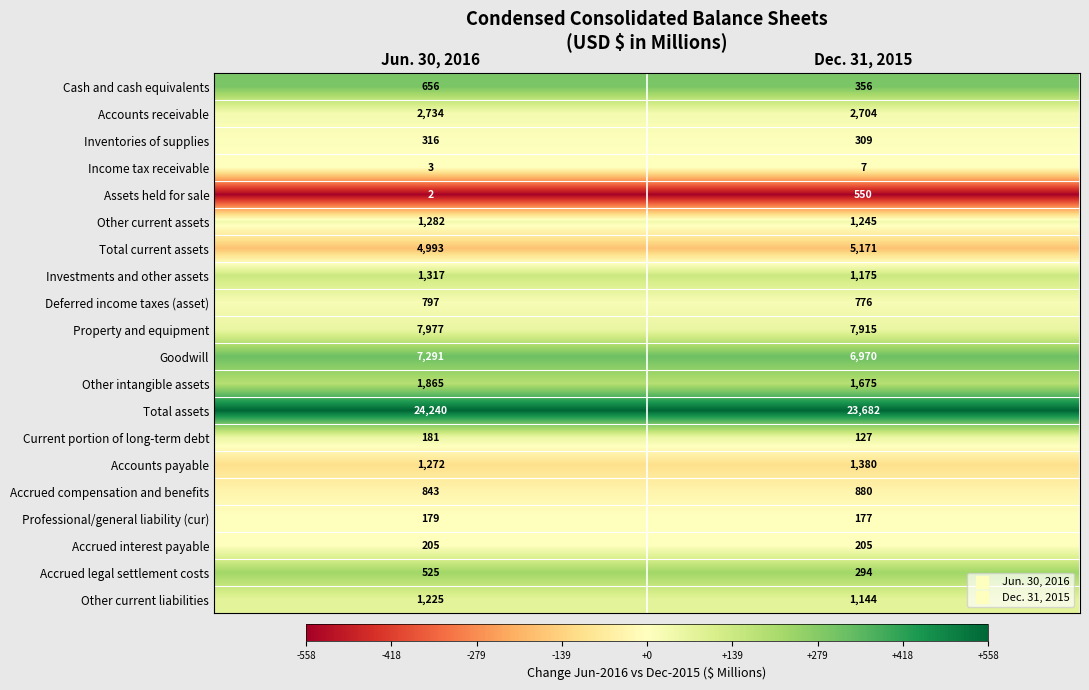

Which series changed the most between Jun. 30, 2016 and Dec. 31, 2015?

Total assets